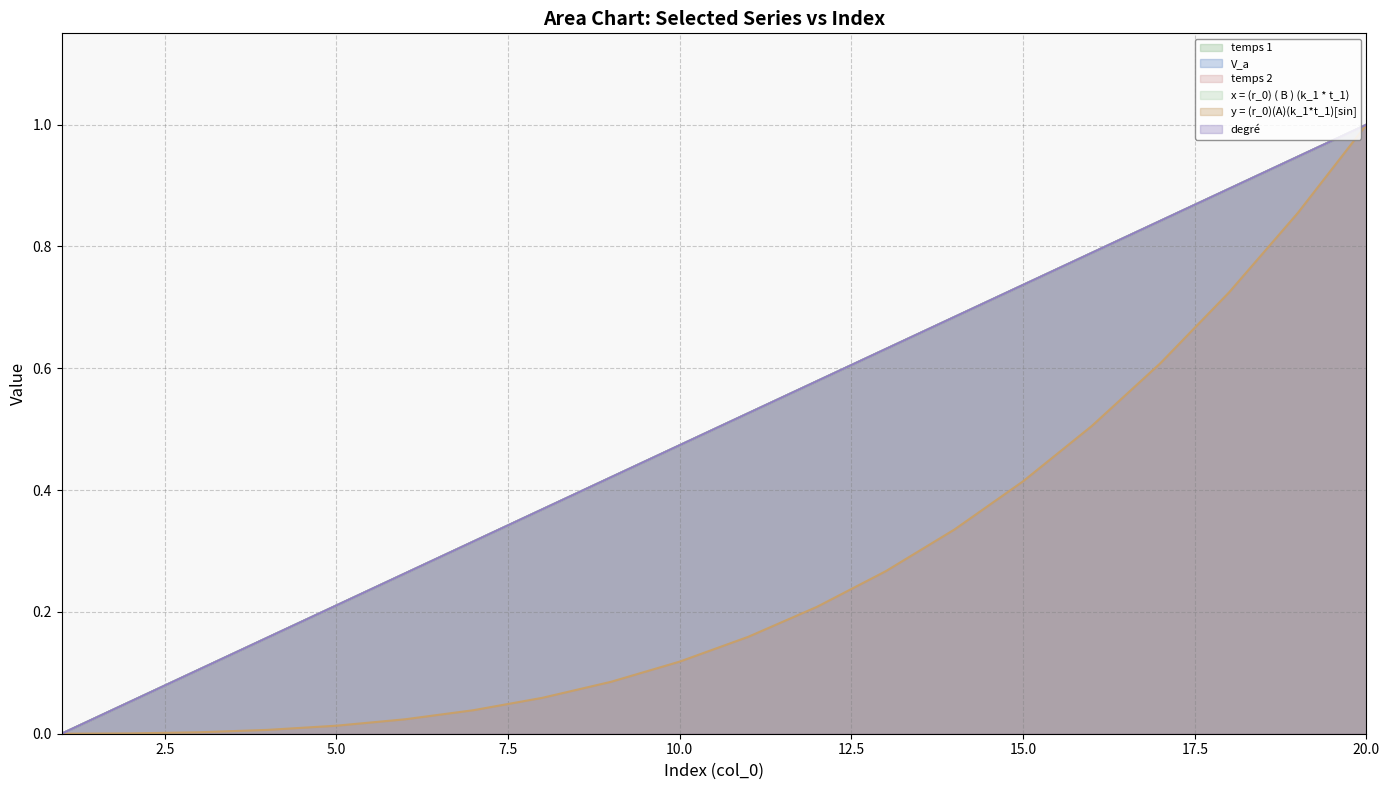

The value of degré at 2 is 0.1. True or false?

True